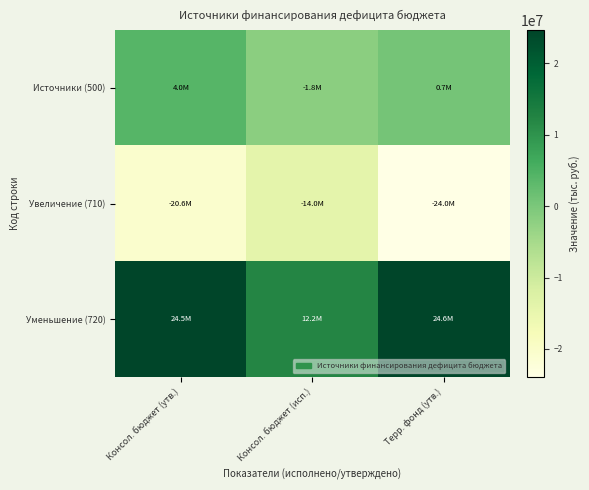

List the series in order of their peak value, highest first.

Уменьшение (720), Источники (500), Увеличение (710)